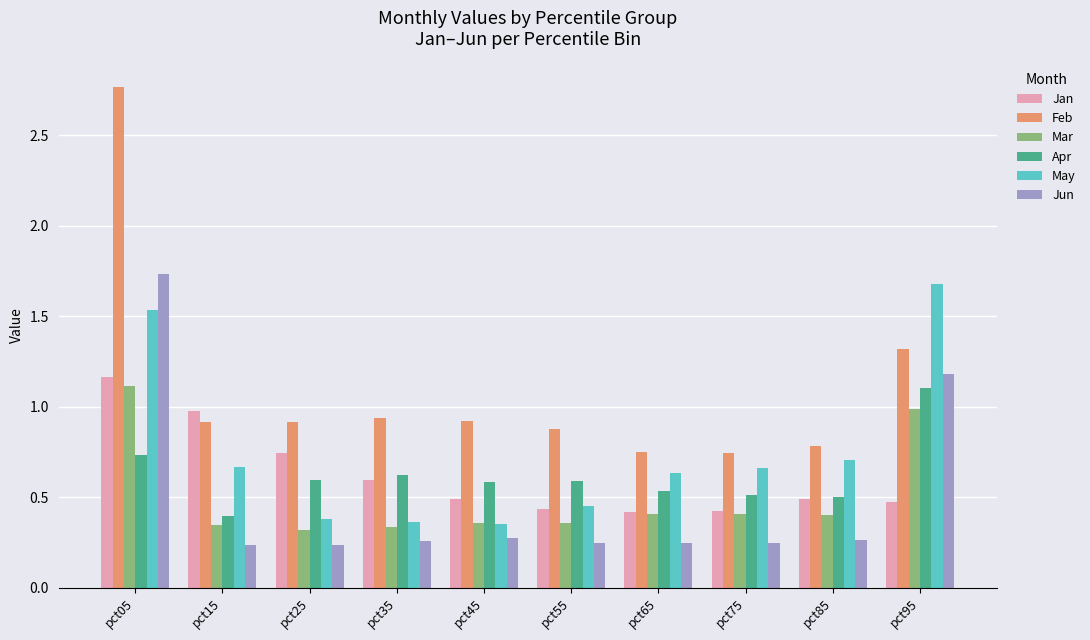

Which series has the widest spread of values?

Feb